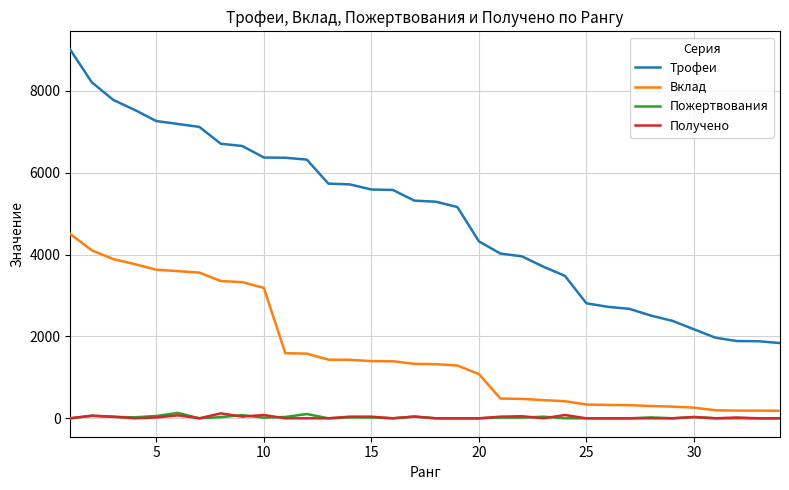

True or false: Трофеи and Вклад cross at least once.

False